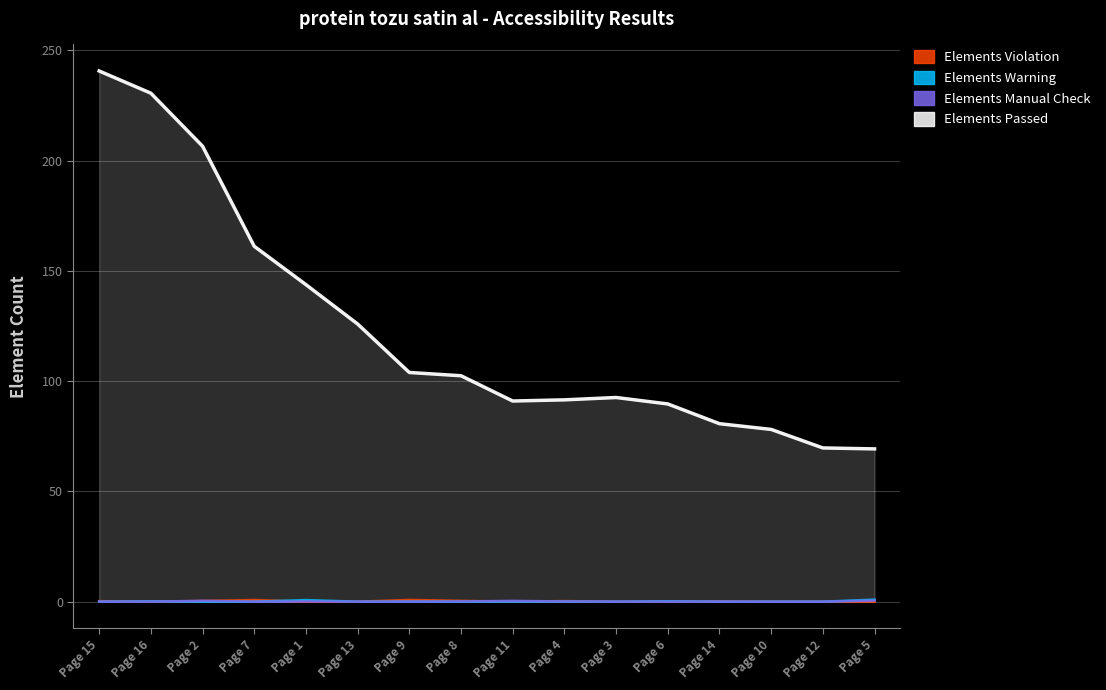

Rank the categories by Elements Violation value from highest to lowest.

Page 15, Page 16, Page 2, Page 7, Page 1, Page 13, Page 9, Page 8, Page 11, Page 4, Page 3, Page 6, Page 14, Page 10, Page 12, Page 5